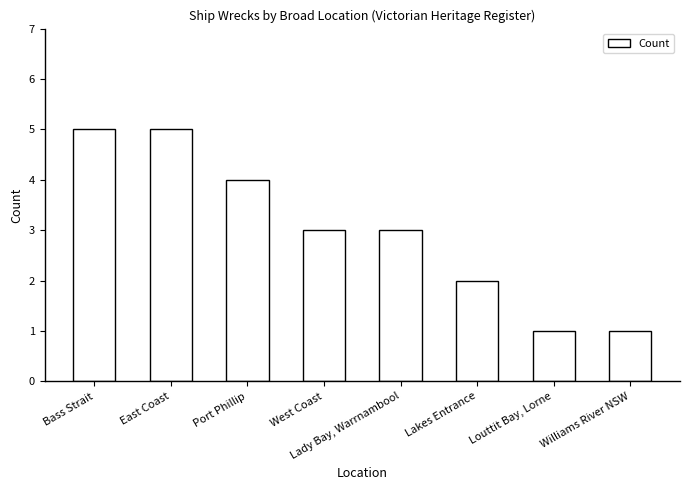

The chart shows a value of 4 at Port Phillip. True or false?

True